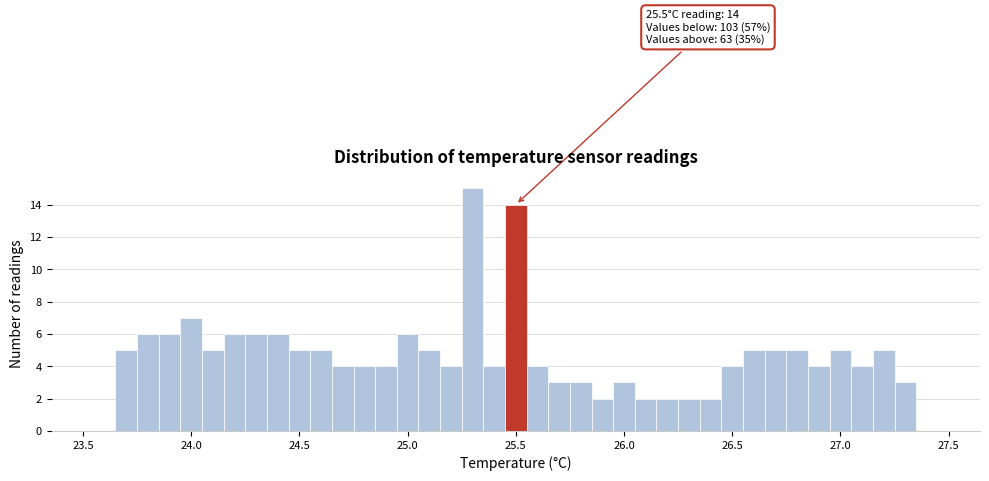

Read against the x-axis, roughly where is the centre of the tallest bar?

25.30